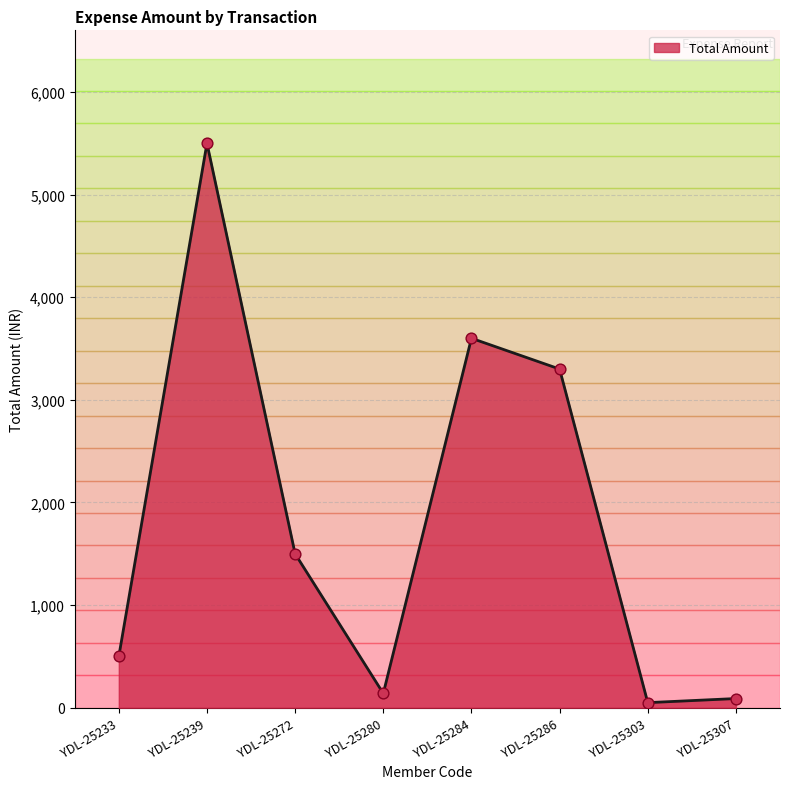

What is the ratio of the value at YDL-25272 to the value at YDL-25233?

3.0